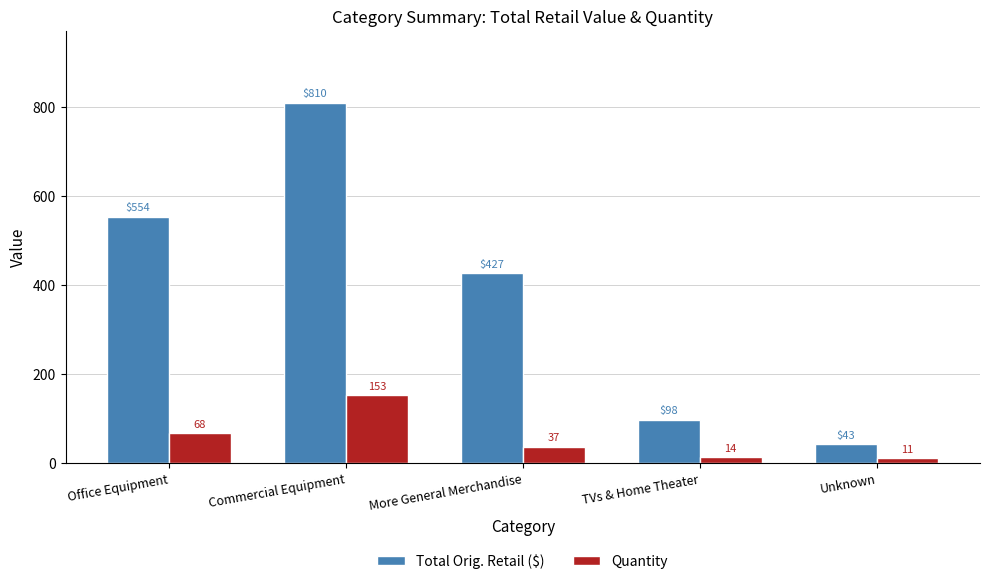

How many bars are there in total?

10